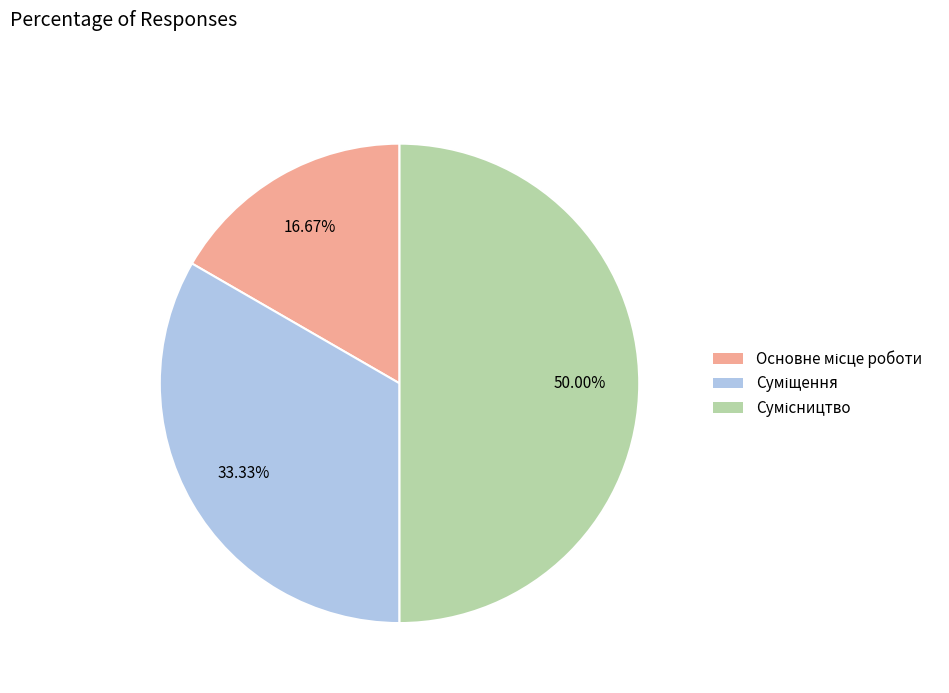

How much of the chart is everything except Суміщення?

66.7%